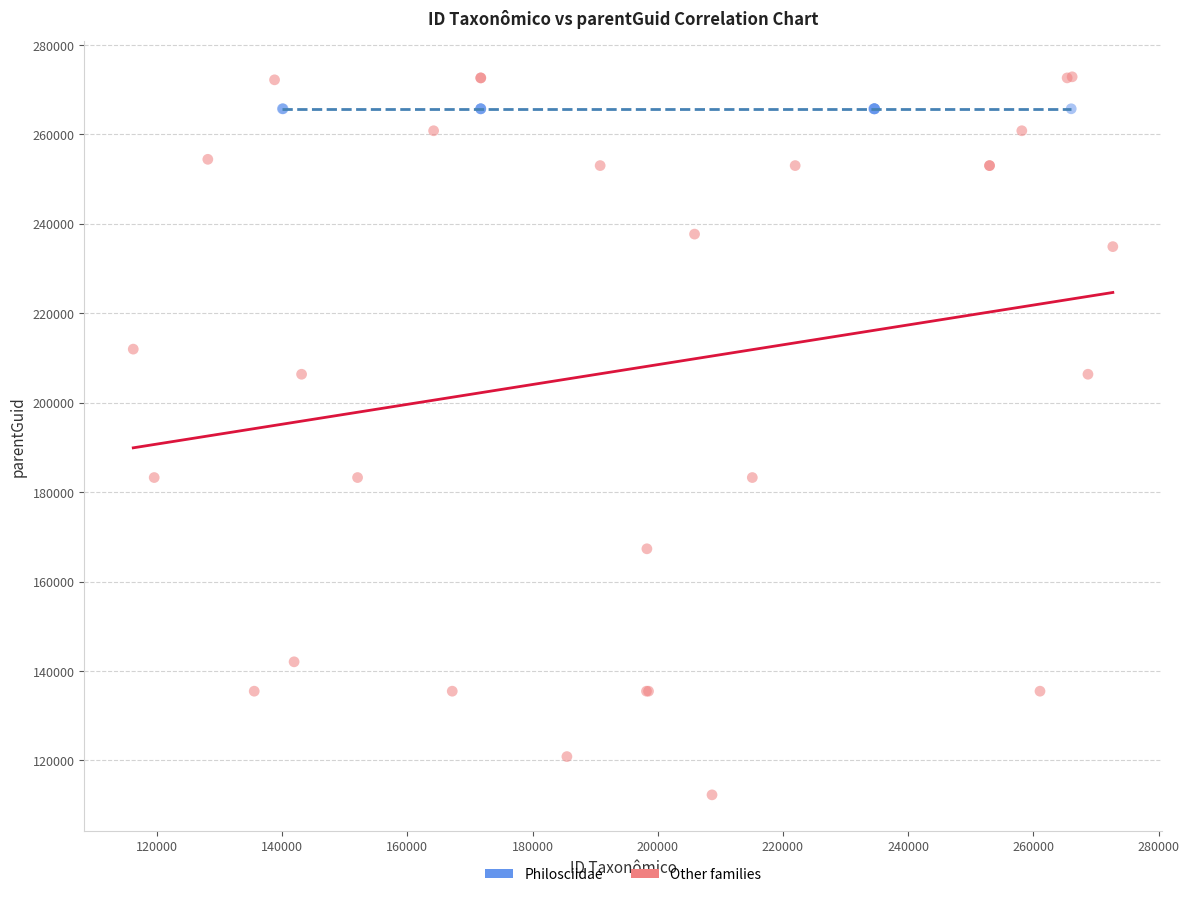

Which series contains the lowest Y value?

Other families